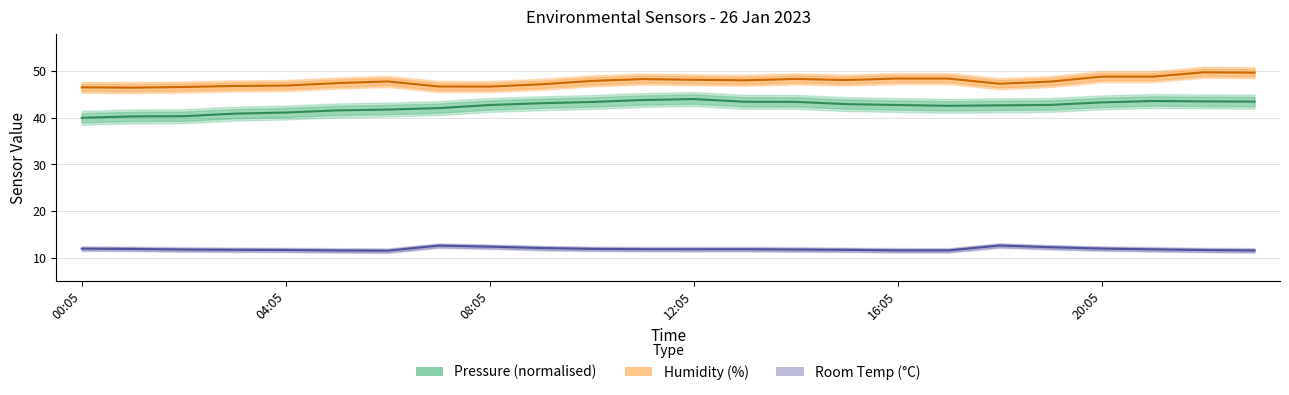

What is the difference between the maximum and minimum values in the Pressure (normalised) series?

4.0